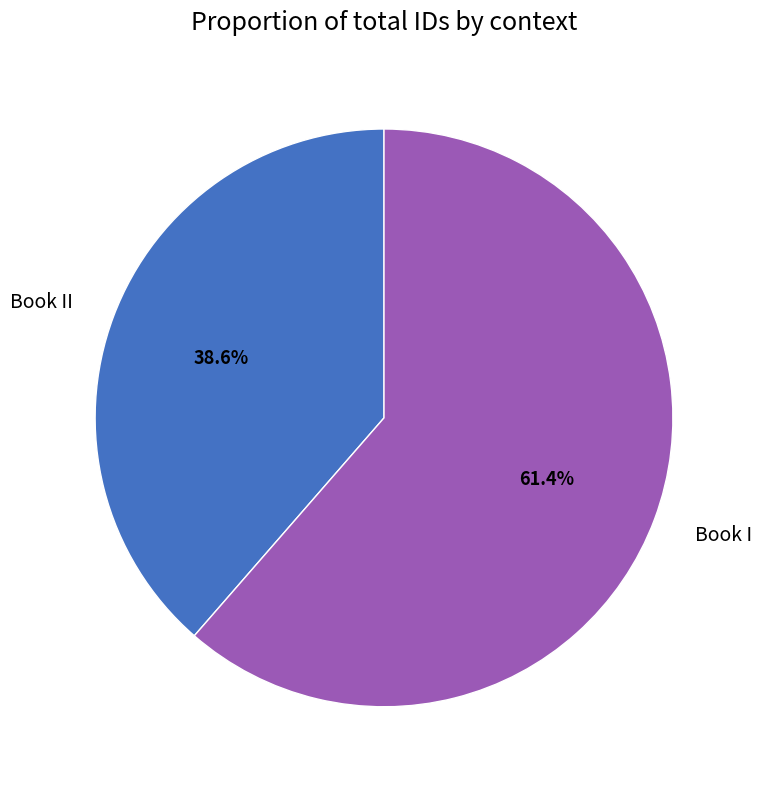

What is the ratio of the value at Book I to the value at Book II?

1.6